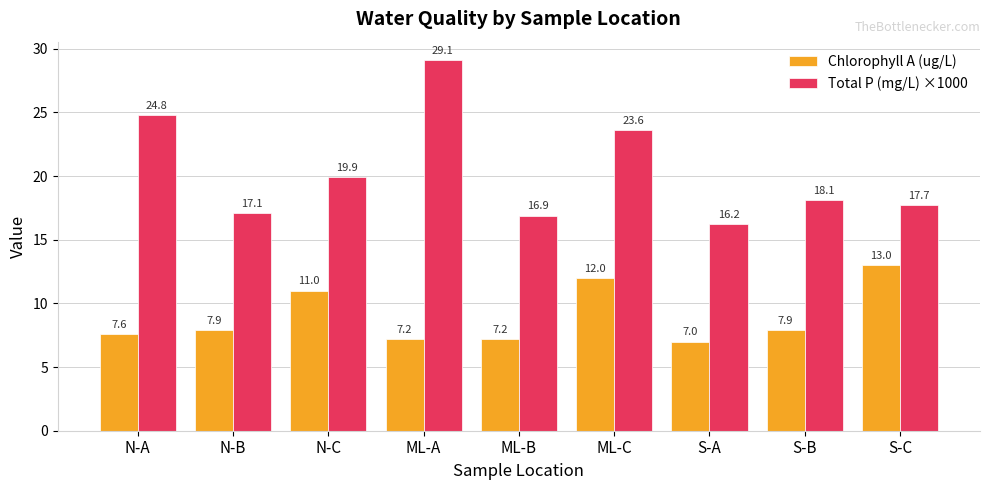

What is the difference between the maximum and minimum values in the Total P (mg/L) ×1000 series?

12.9